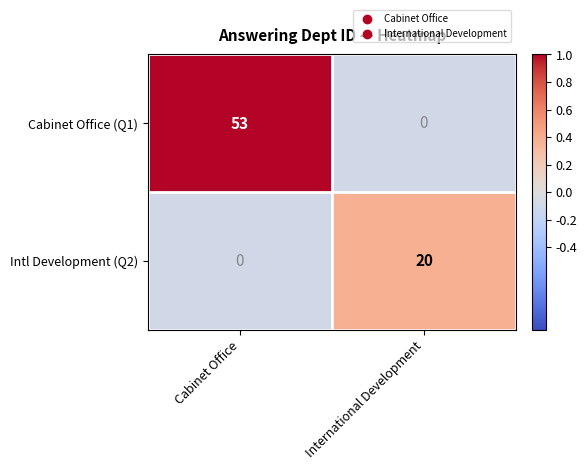

Between International Development and Cabinet Office, which is larger?

Cabinet Office